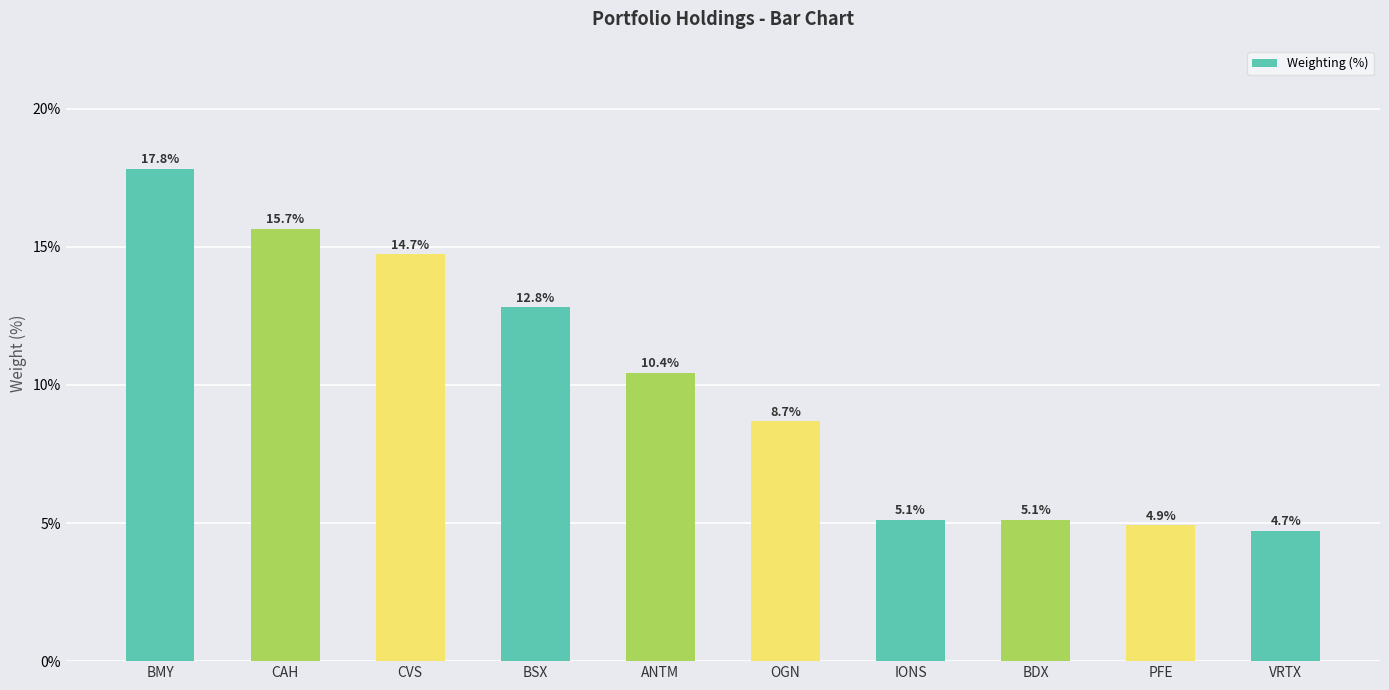

Which category has the highest value across all series?

BMY